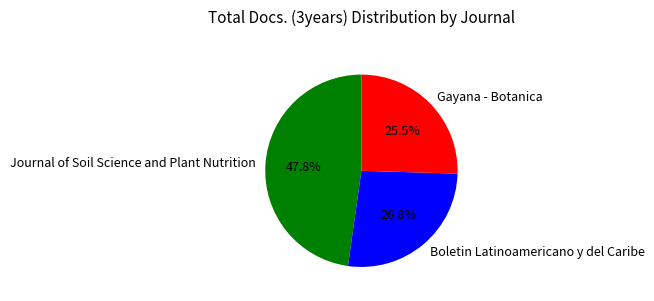

Does any single category account for the majority?

No